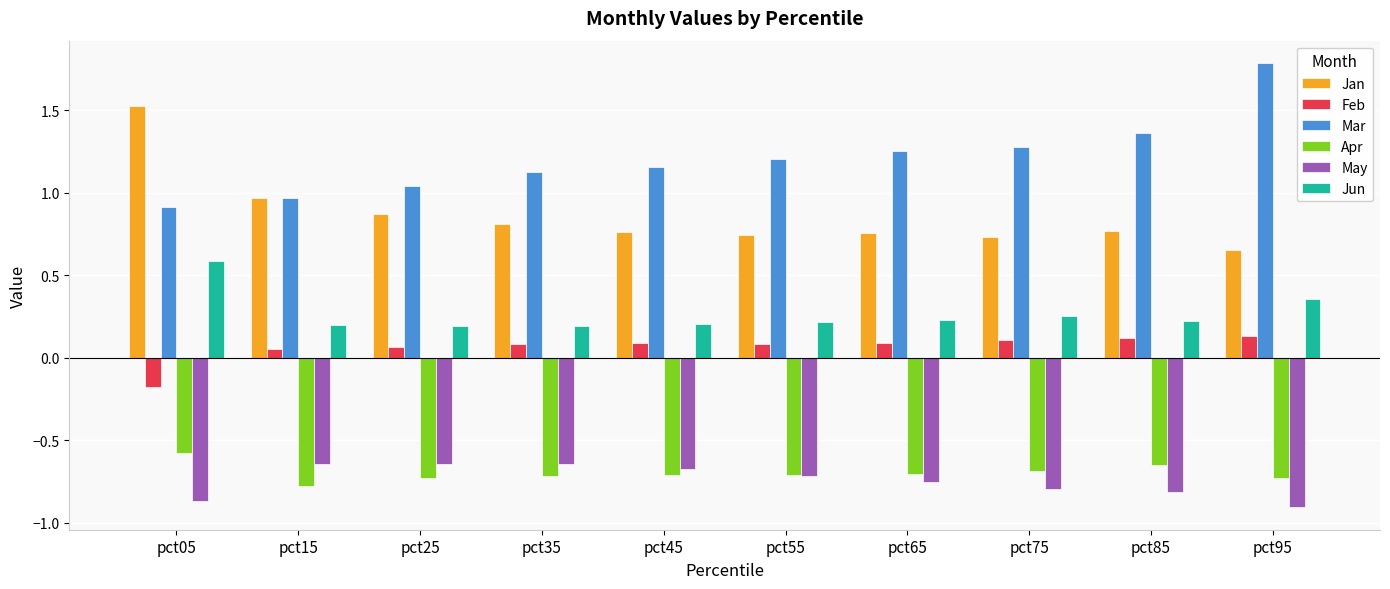

Is it true that Apr equals -0.7 at pct55?

True